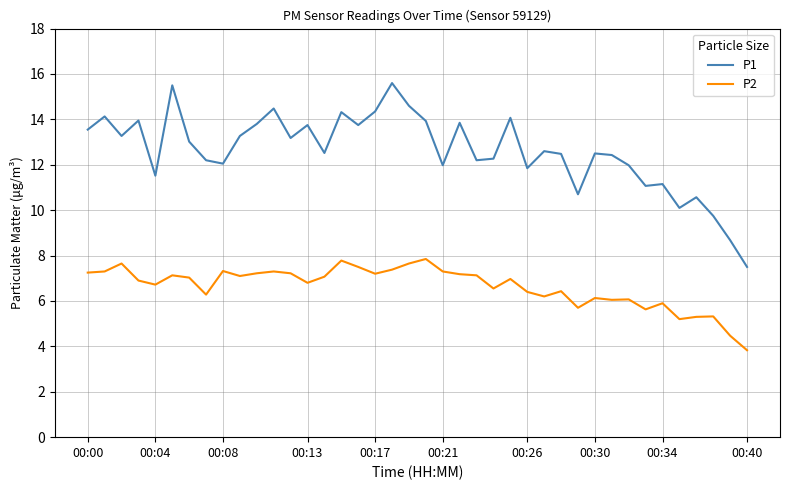

Which series has the largest range (max minus min)?

P1